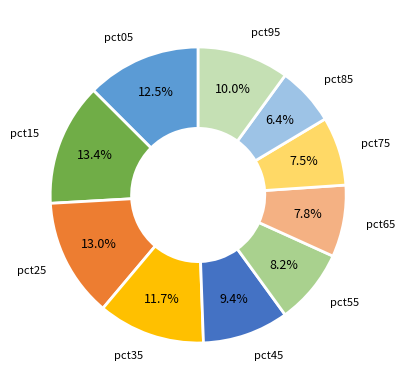

Is there a majority slice in this chart?

No